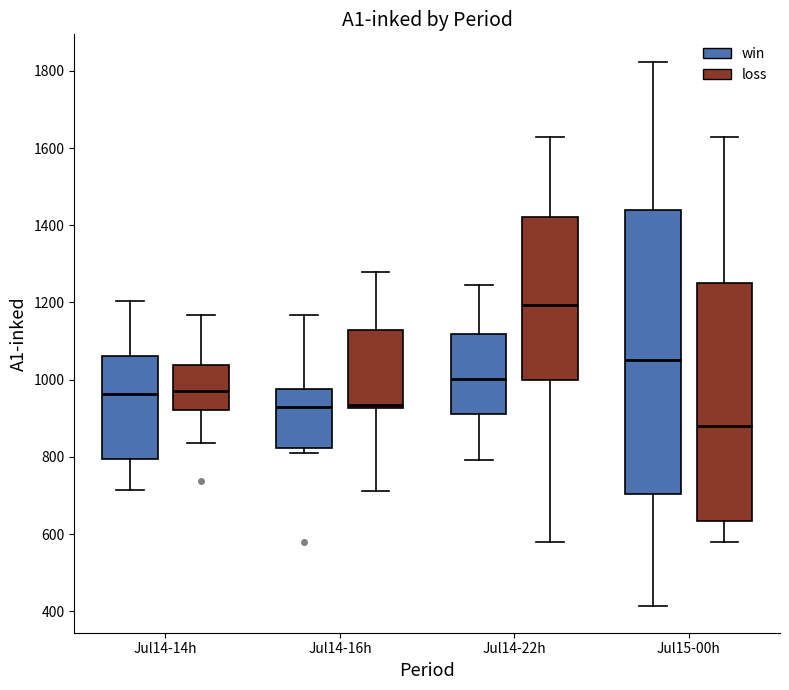

Which box has the lowest median line?

Jul15-00h (loss)